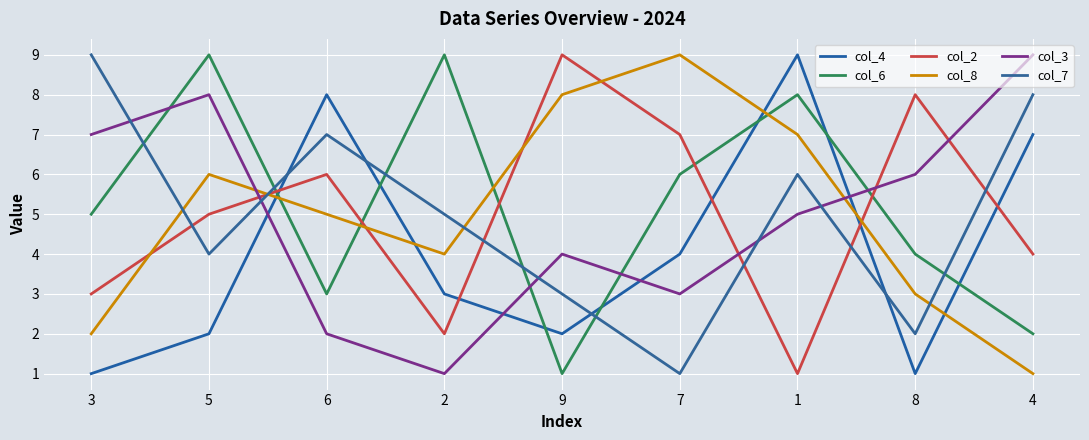

The value of col_7 at 4 is 8. True or false?

True